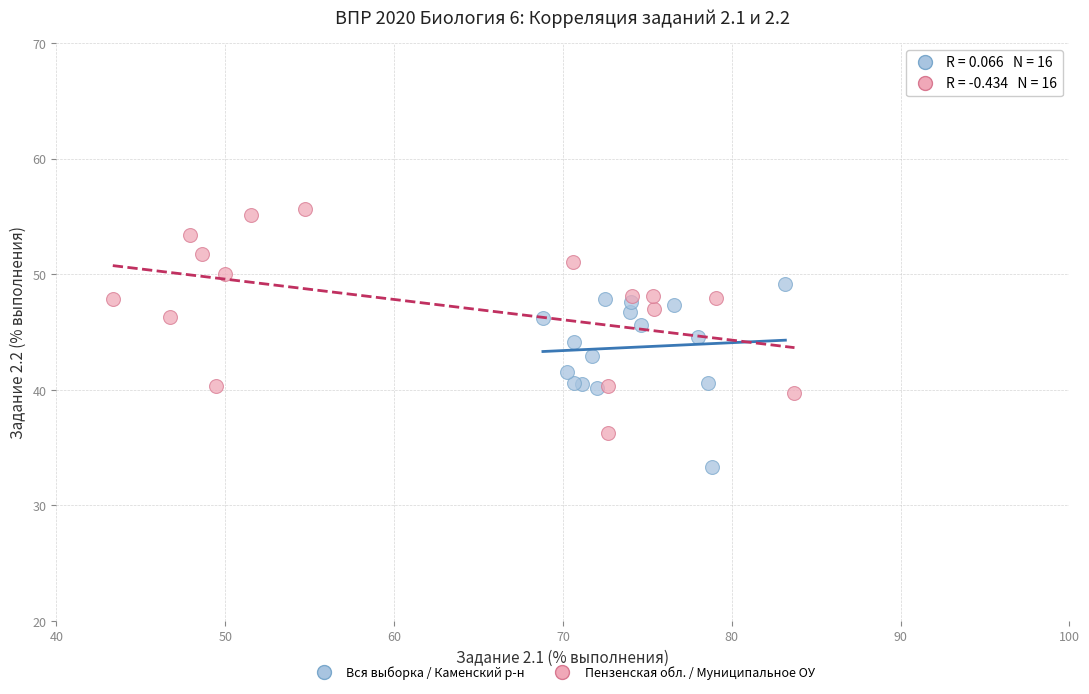

Which series contains the highest Y value?

Пензенская обл. / Муниципальное ОУ